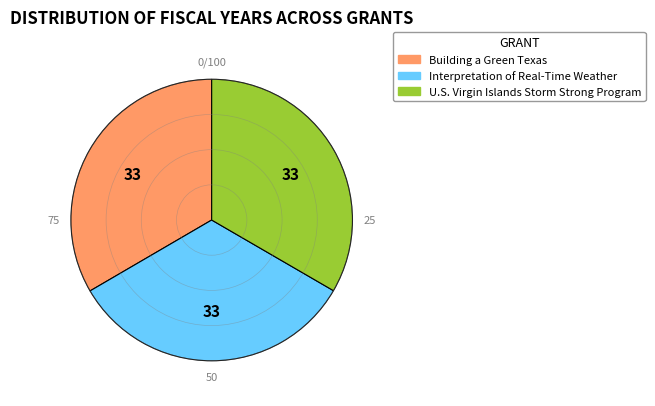

Approximately how many times larger is the value at U.S. Virgin Islands Storm Strong Program compared to Building a Green Texas?

1.0